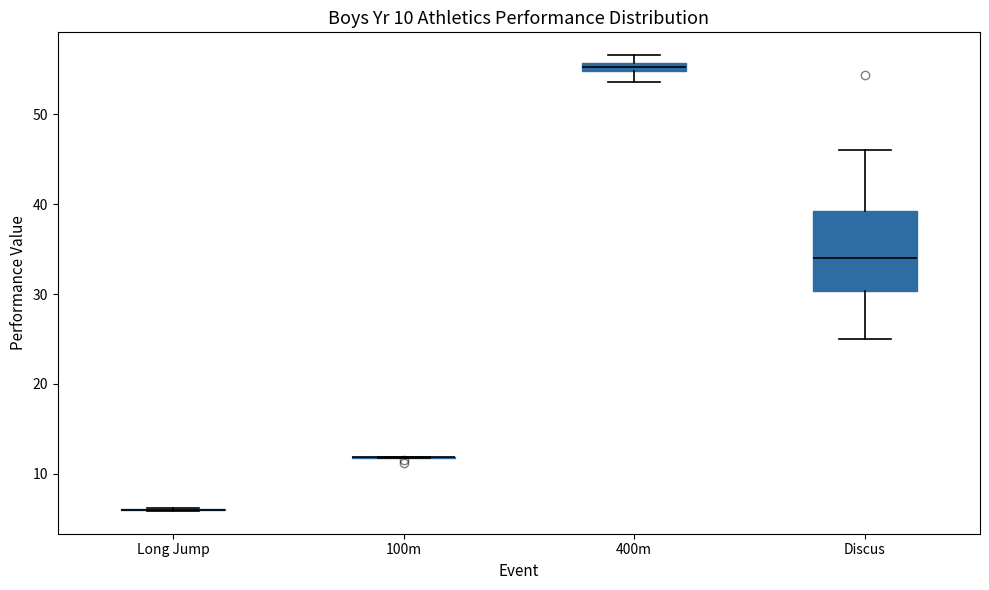

Which box is the tallest, from its lower edge to its upper edge?

Discus